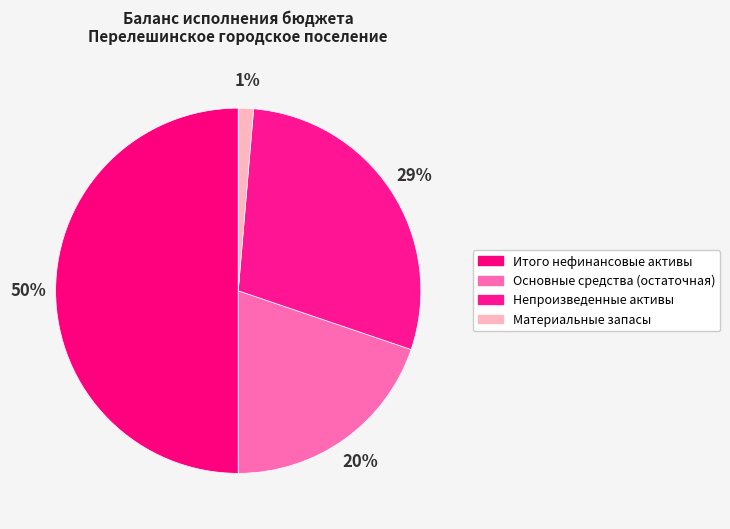

To the nearest percent, what portion does Итого нефинансовые активы represent?

50%